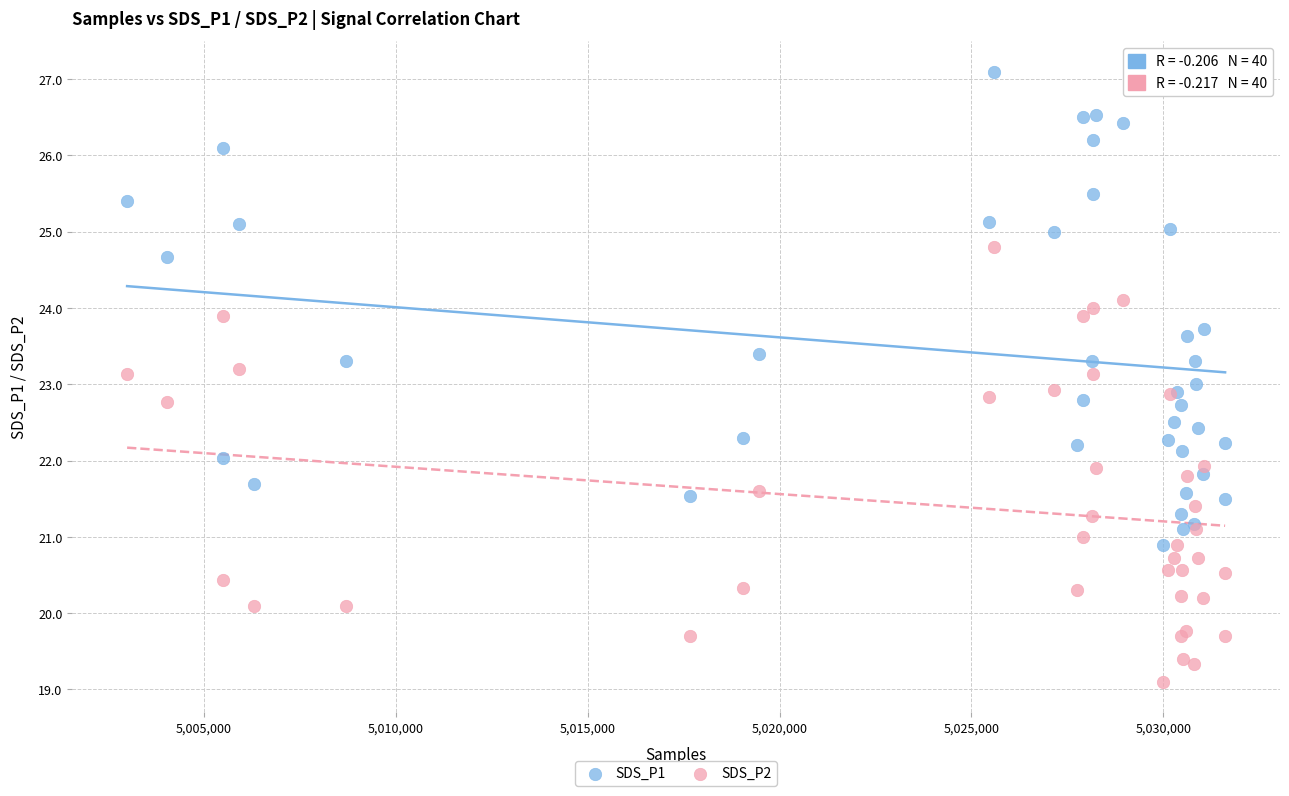

Which series contains the highest Y value?

SDS_P1